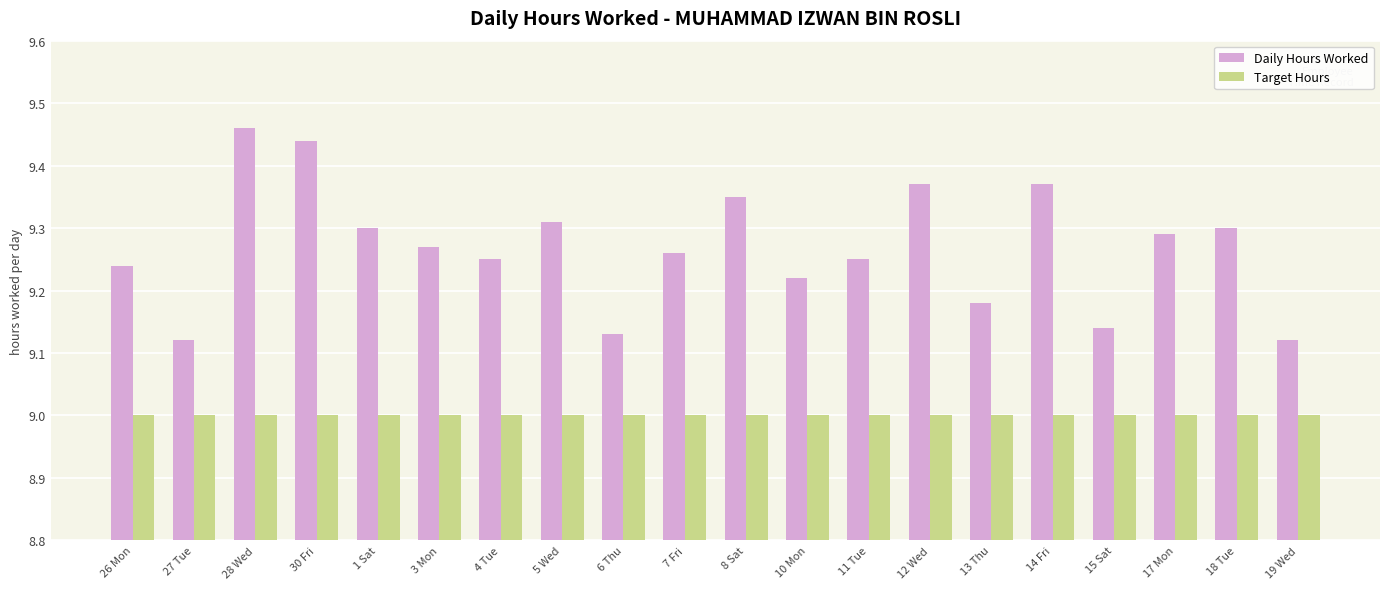

What is the value of the Target Hours bar at the 9th from the left?

9.0